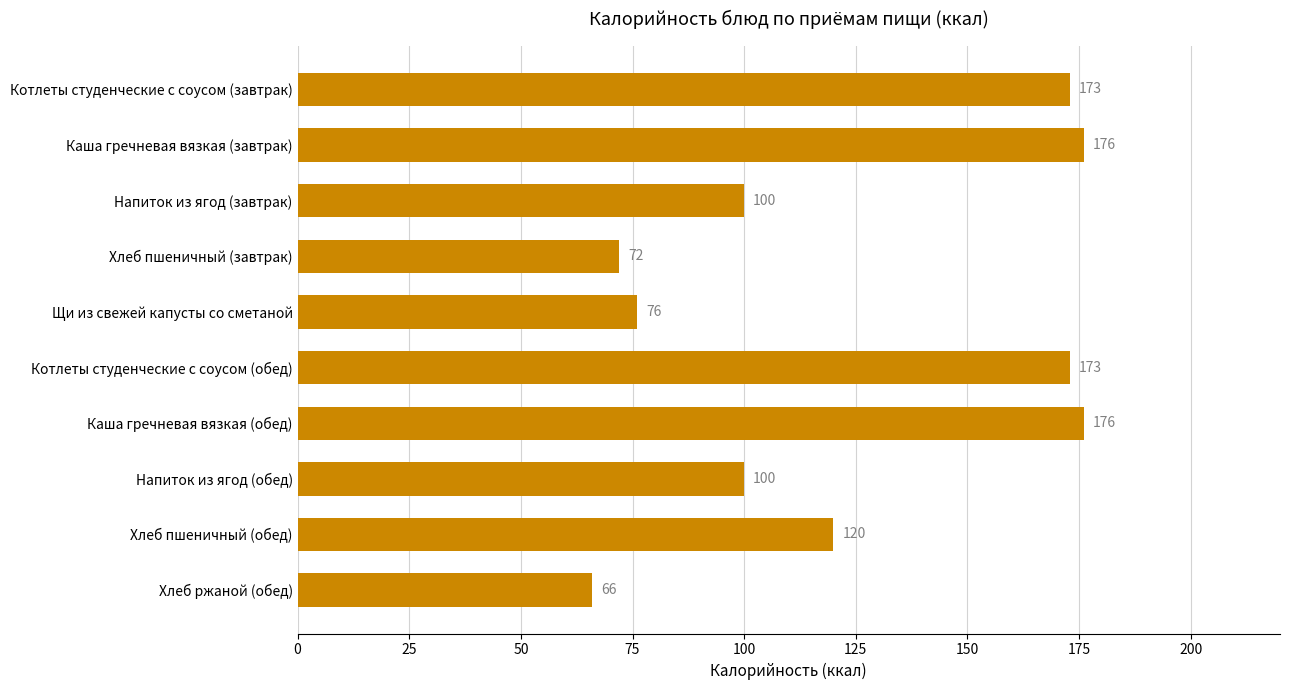

Is it true that the value at Каша гречневая вязкая (обед) is 176?

True